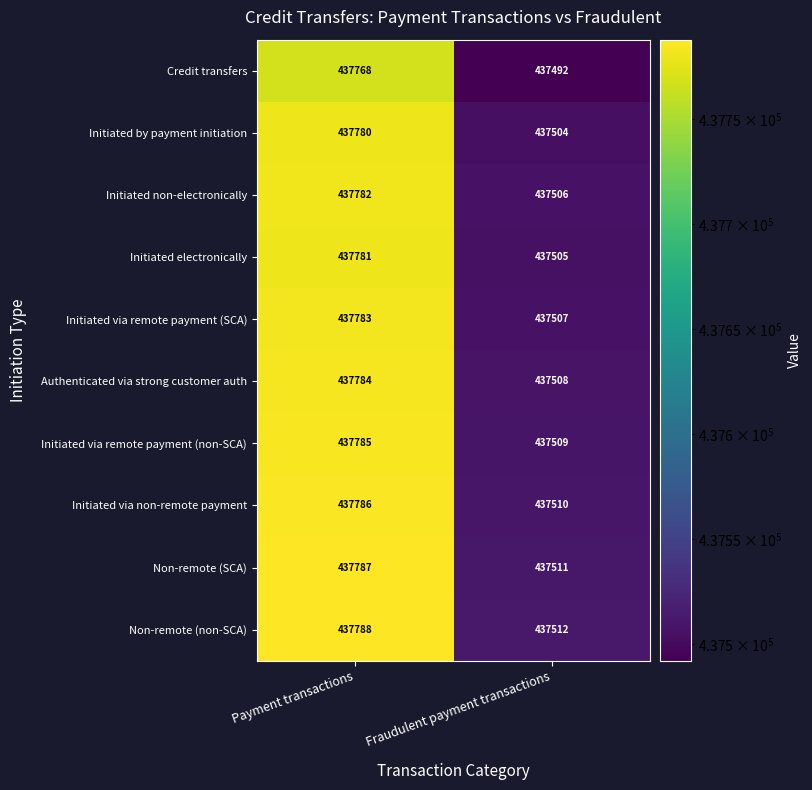

Count the number of categories in the chart.

2